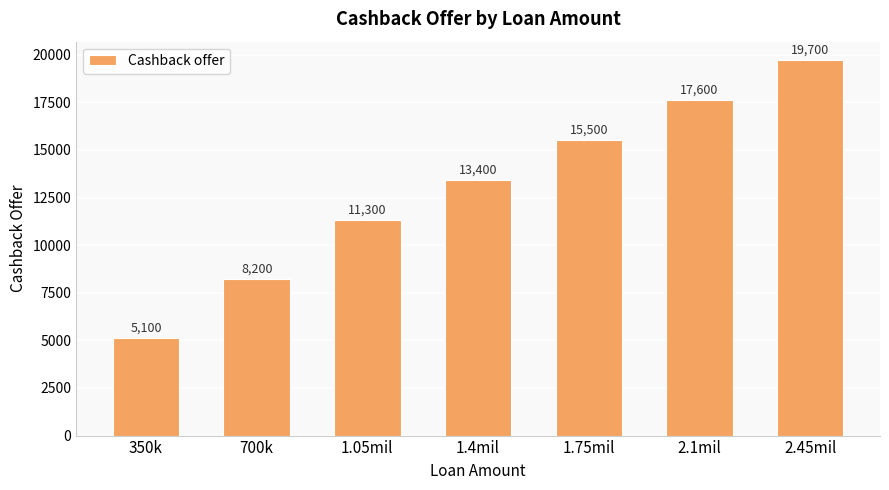

What is the sum of all values?

90800